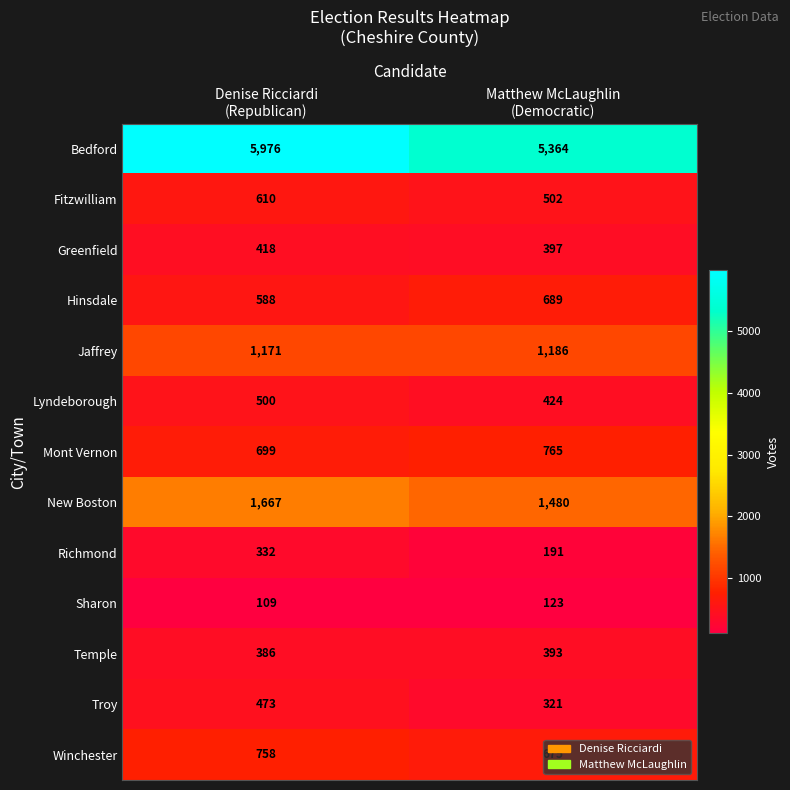

Which series has the largest total across all categories?

Bedford